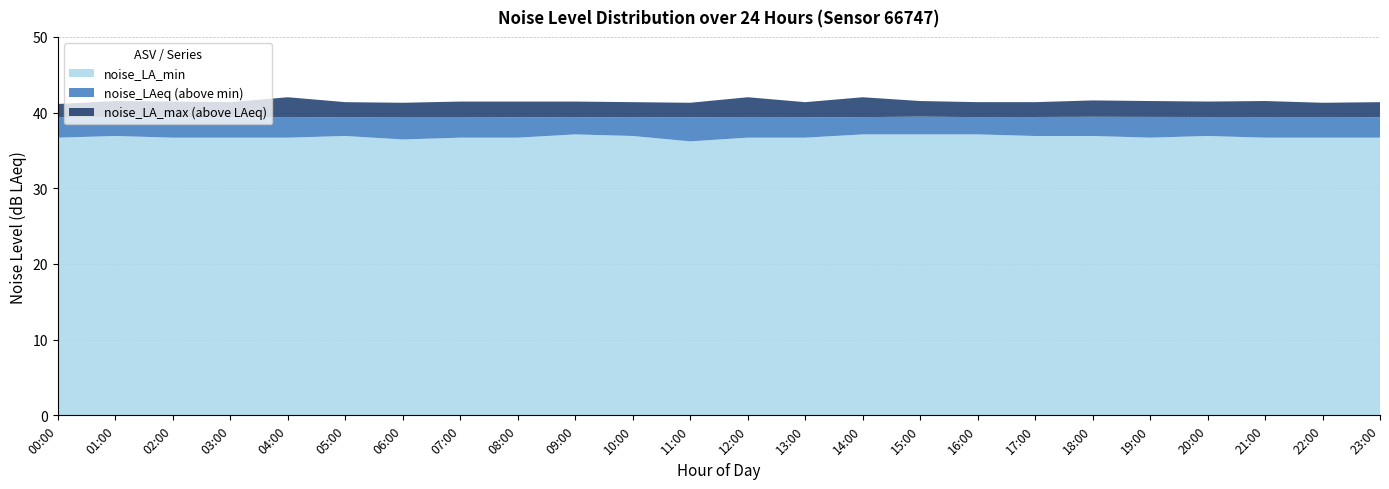

Reading left to right, list all the values displayed in this chart.

noise_LA_min: 00:00=36.7	01:00=36.9	02:00=36.7	03:00=36.7	04:00=36.7	05:00=36.9	06:00=36.5	07:00=36.7	08:00=36.7	09:00=37.1	10:00=36.9	11:00=36.2	12:00=36.7	13:00=36.7	14:00=37.1	15:00=37.1	16:00=37.1	17:00=36.9	18:00=36.9	19:00=36.7	20:00=36.9	21:00=36.7	22:00=36.7	23:00=36.7
noise_LAeq: 00:00=39.4	01:00=39.4	02:00=39.4	03:00=39.4	04:00=39.4	05:00=39.4	06:00=39.4	07:00=39.4	08:00=39.4	09:00=39.4	10:00=39.4	11:00=39.4	12:00=39.4	13:00=39.4	14:00=39.4	15:00=39.5	16:00=39.4	17:00=39.4	18:00=39.5	19:00=39.4	20:00=39.4	21:00=39.4	22:00=39.4	23:00=39.4
noise_LA_max: 00:00=41.1	01:00=41.5	02:00=41.5	03:00=41.4	04:00=42.0	05:00=41.4	06:00=41.3	07:00=41.5	08:00=41.5	09:00=41.5	10:00=41.4	11:00=41.3	12:00=42.0	13:00=41.4	14:00=42.0	15:00=41.5	16:00=41.4	17:00=41.4	18:00=41.6	19:00=41.5	20:00=41.5	21:00=41.5	22:00=41.3	23:00=41.4